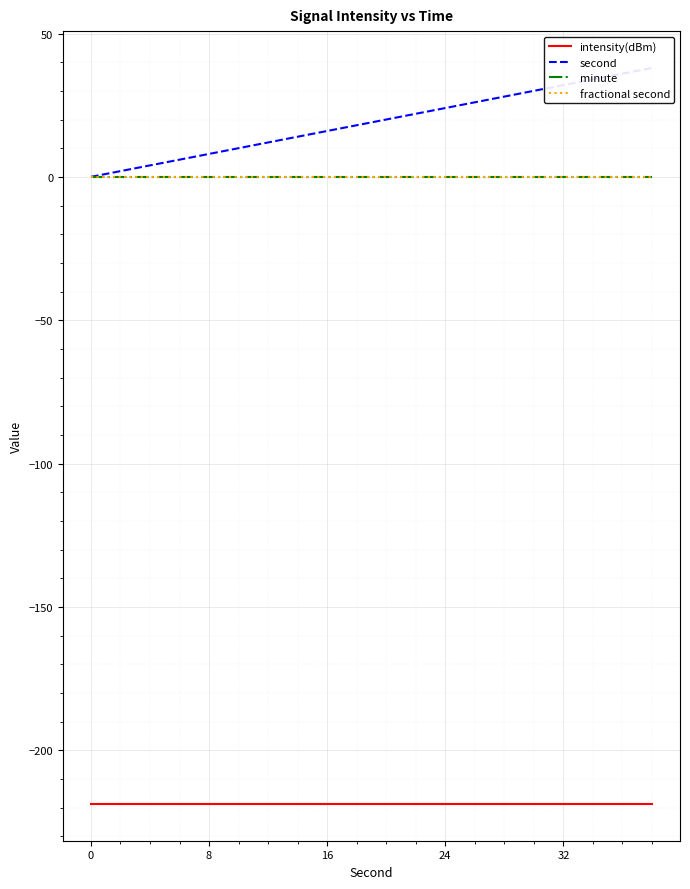

Reading left to right, list all the values displayed in this chart.

intensity(dBm): -218.7	-218.7	-218.7	-218.7	-218.7	-218.7	-218.7	-218.7	-218.7	-218.7	-218.7	-218.7	-218.7	-218.7	-218.7	-218.7	-218.7	-218.7	-218.7	-218.7
second: 0.0	2.0	4.0	6.0	8.0	10.0	12.0	14.0	16.0	18.0	20.0	22.0	24.0	26.0	28.0	30.0	32.0	34.0	36.0	38.0
minute: 0.0	0.0	0.0	0.0	0.0	0.0	0.0	0.0	0.0	0.0	0.0	0.0	0.0	0.0	0.0	0.0	0.0	0.0	0.0	0.0
fractional second: 0.0	0.0	0.0	0.0	0.0	0.0	0.0	0.0	0.0	0.0	0.0	0.0	0.0	0.0	0.0	0.0	0.0	0.0	0.0	0.0